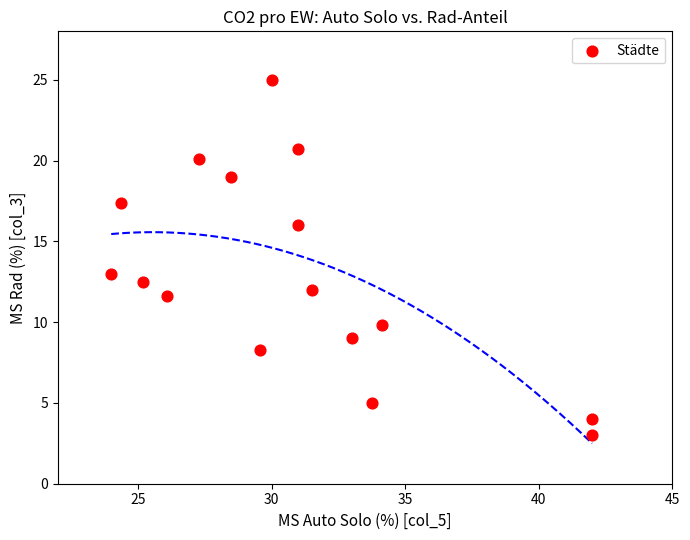

What is the range of Y values (max minus min)?

22.0